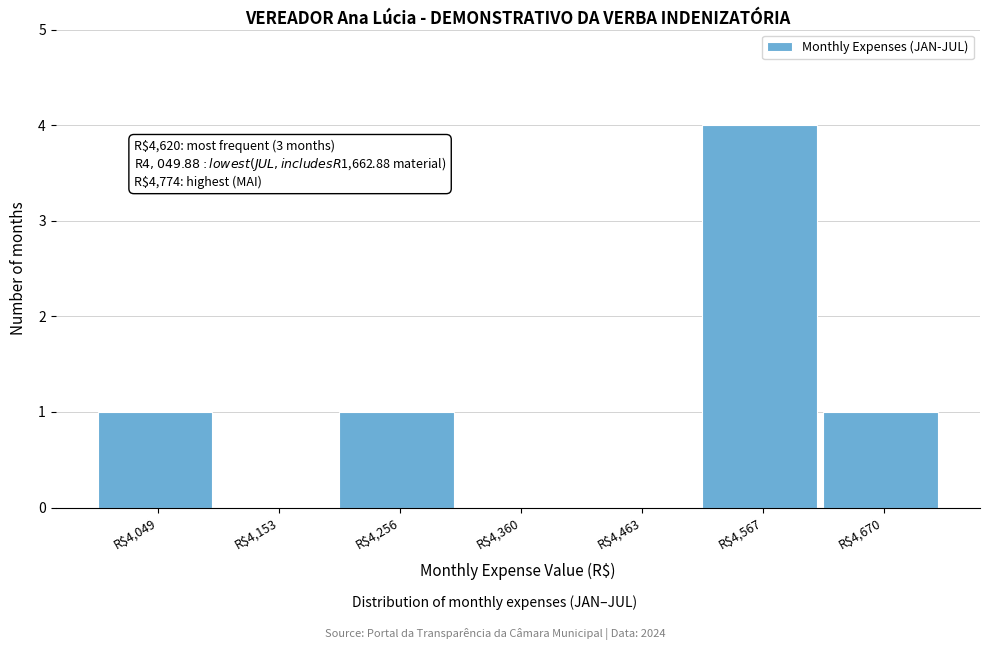

What is the sum of all values?

7